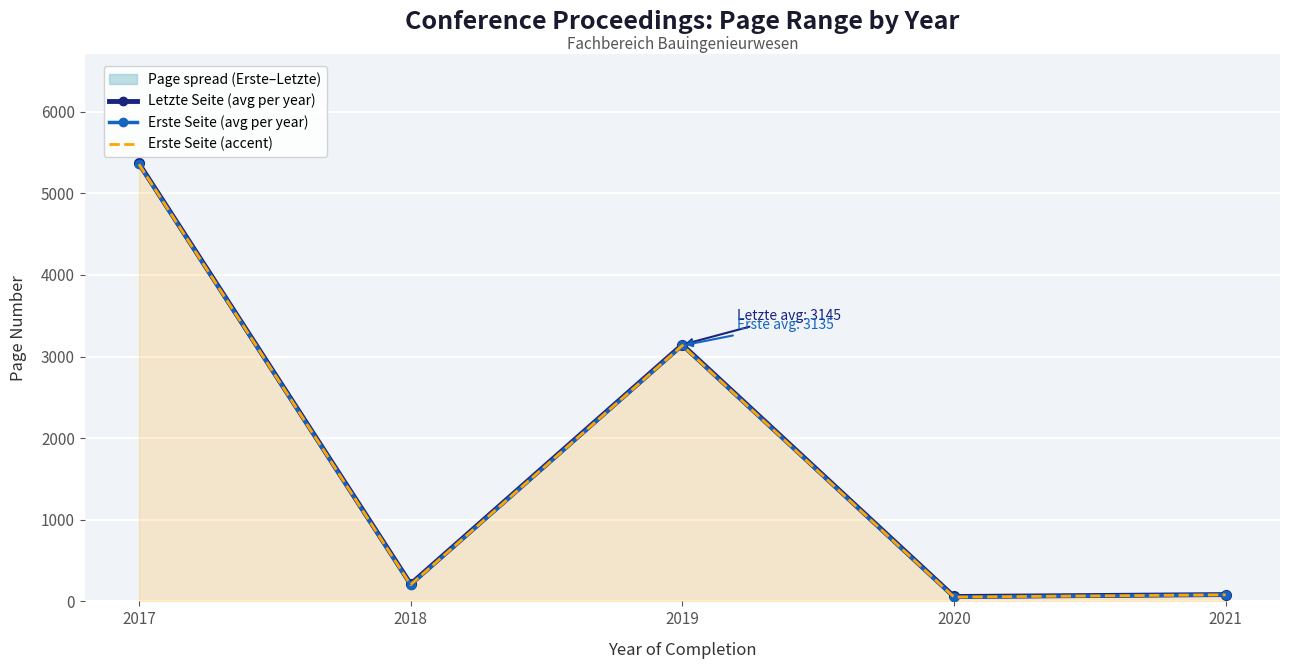

Which series has the largest total across all categories?

Letzte Seite (avg per year)